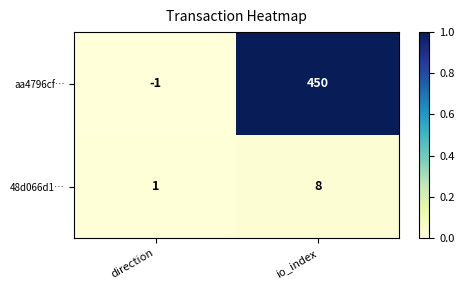

Rank the series by their average value, from highest to lowest.

aa4796cf…, 48d066d1…